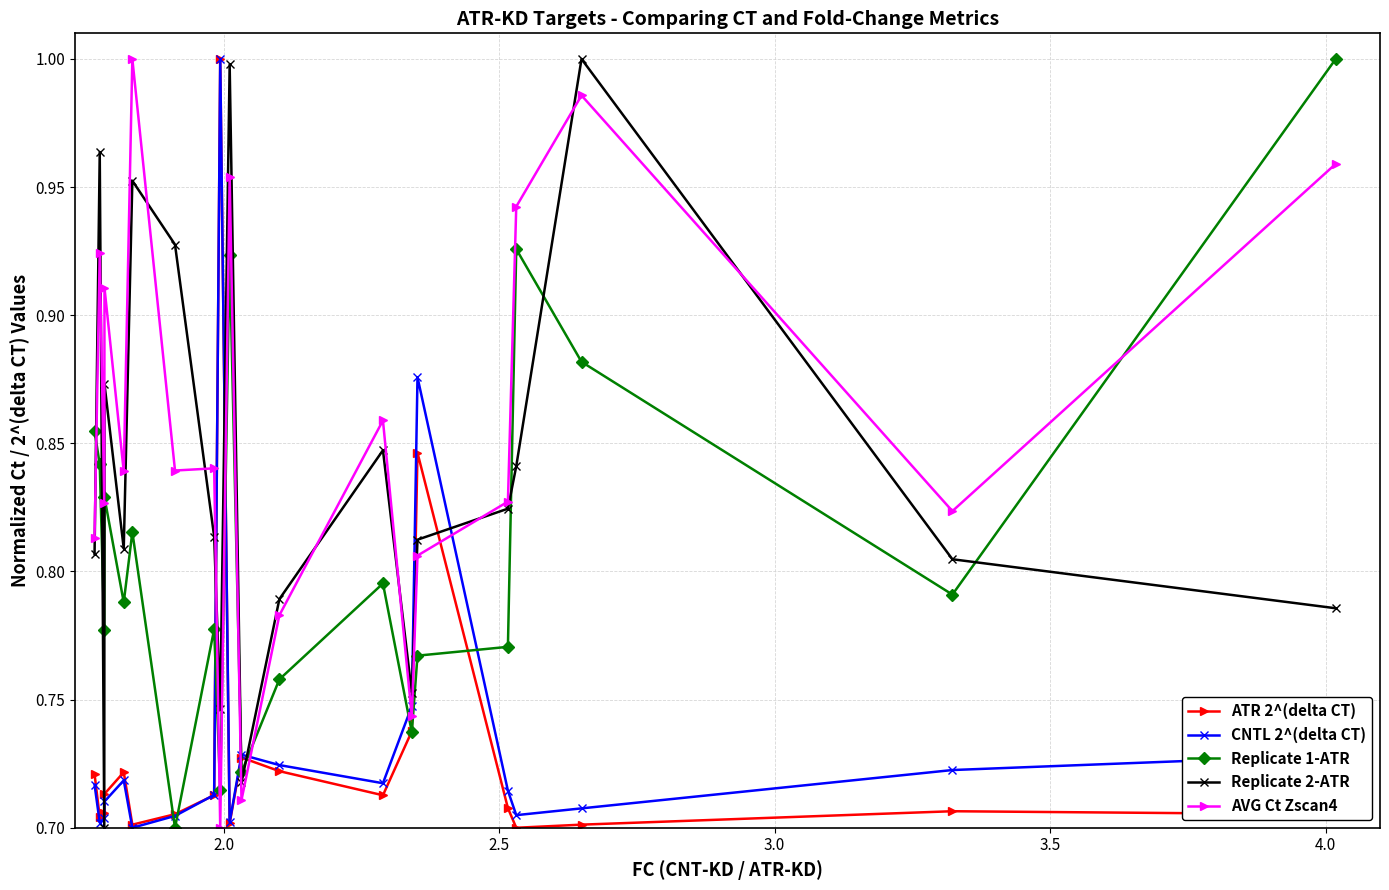

True or false: CNTL 2^(delta CT) has more than 0 points higher than both neighbors.

True